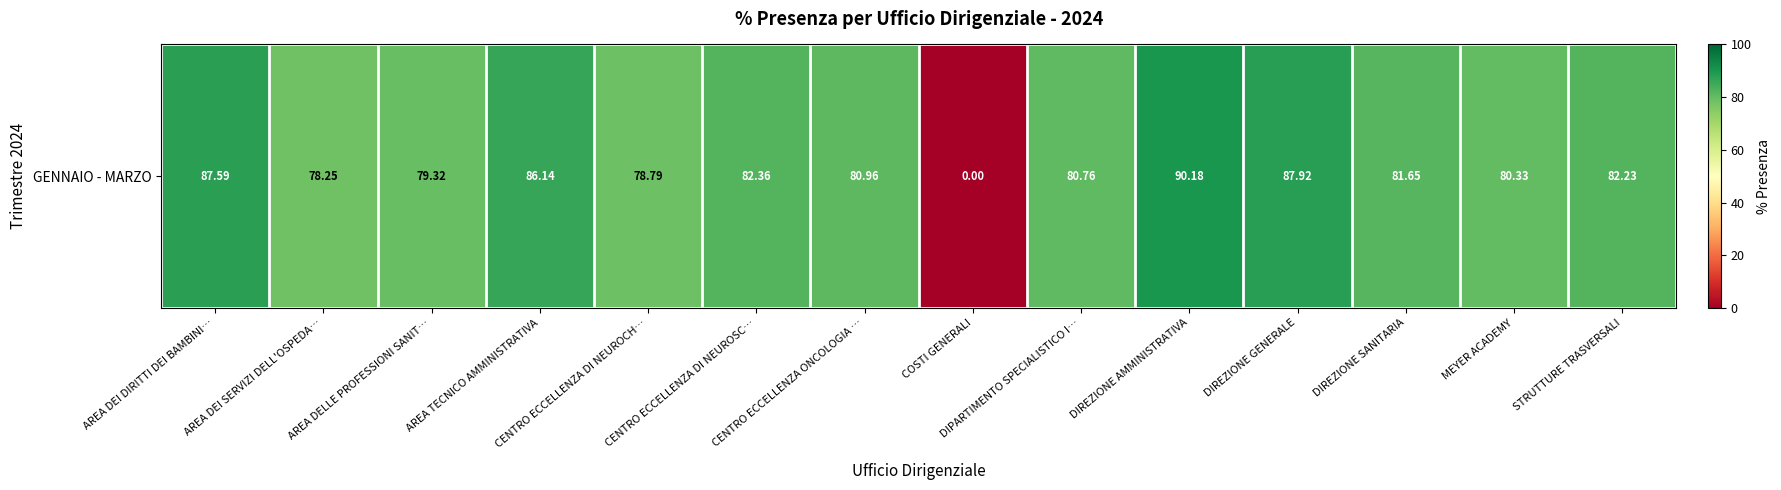

Which label corresponds to the smallest value in the chart?

COSTI GENERALI